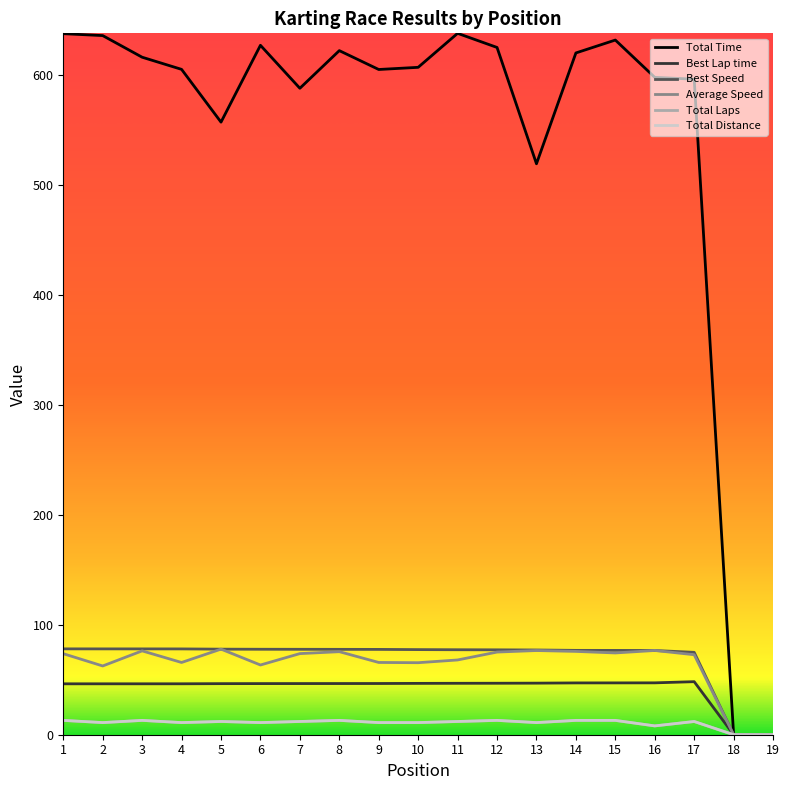

Which series has the largest total across all categories?

Total Time